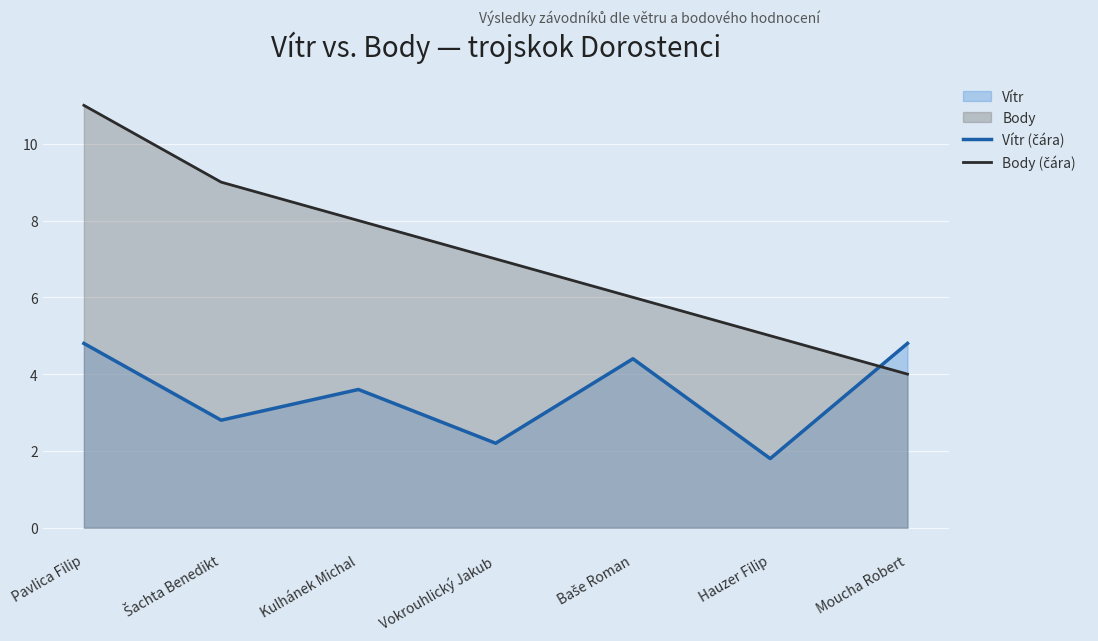

At which category does the chart reach its peak across all series?

Pavlica Filip